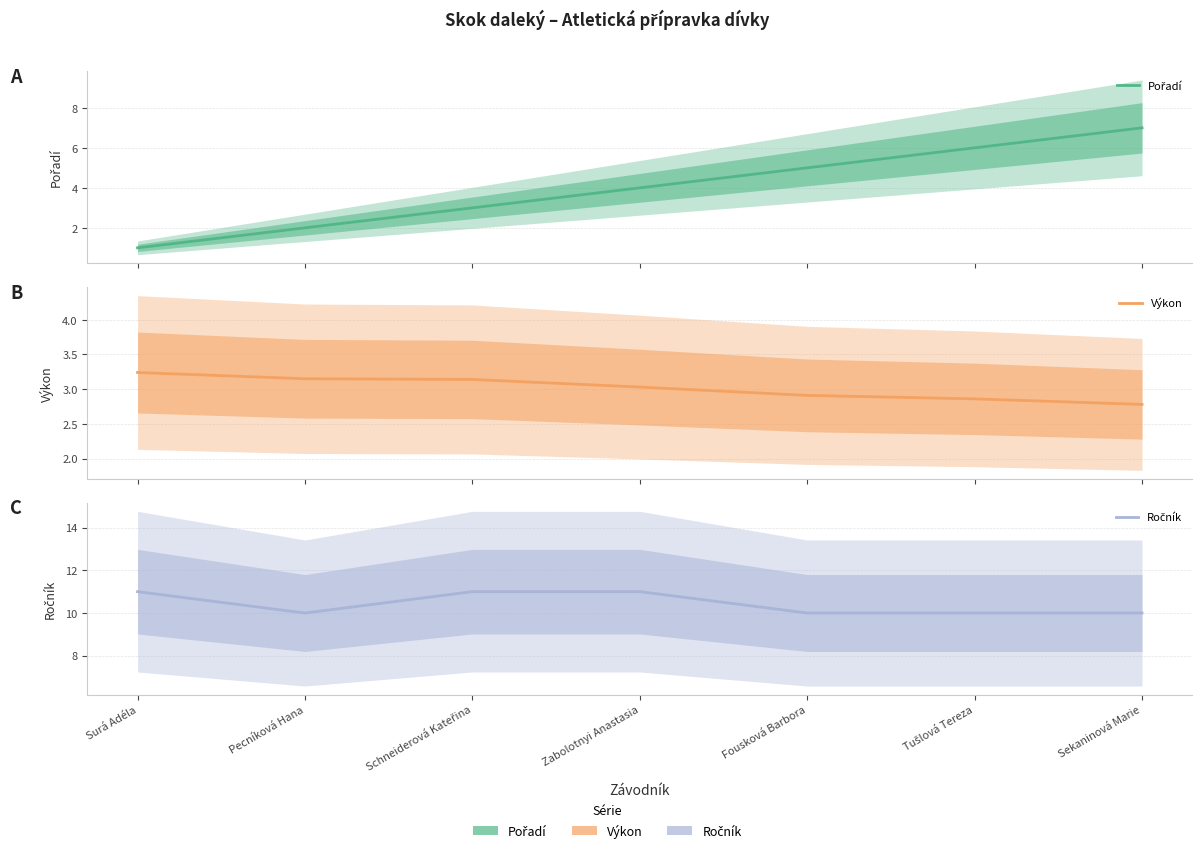

True or false: Ročník and Výkon intersect in this chart.

False